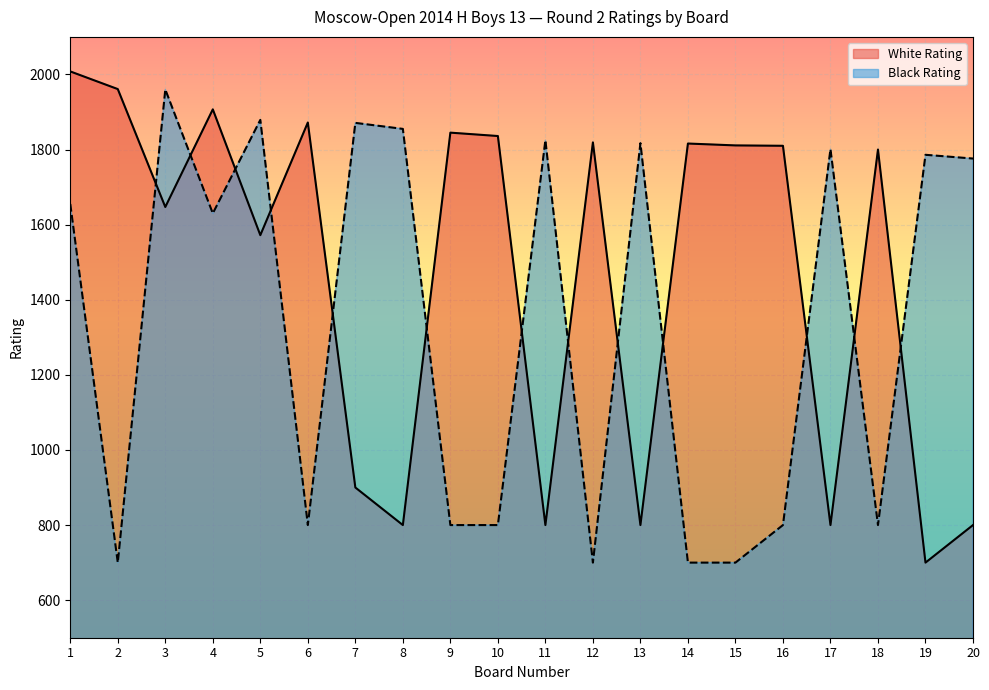

List the series in order of their overall mean, lowest first.

Black Rating, White Rating